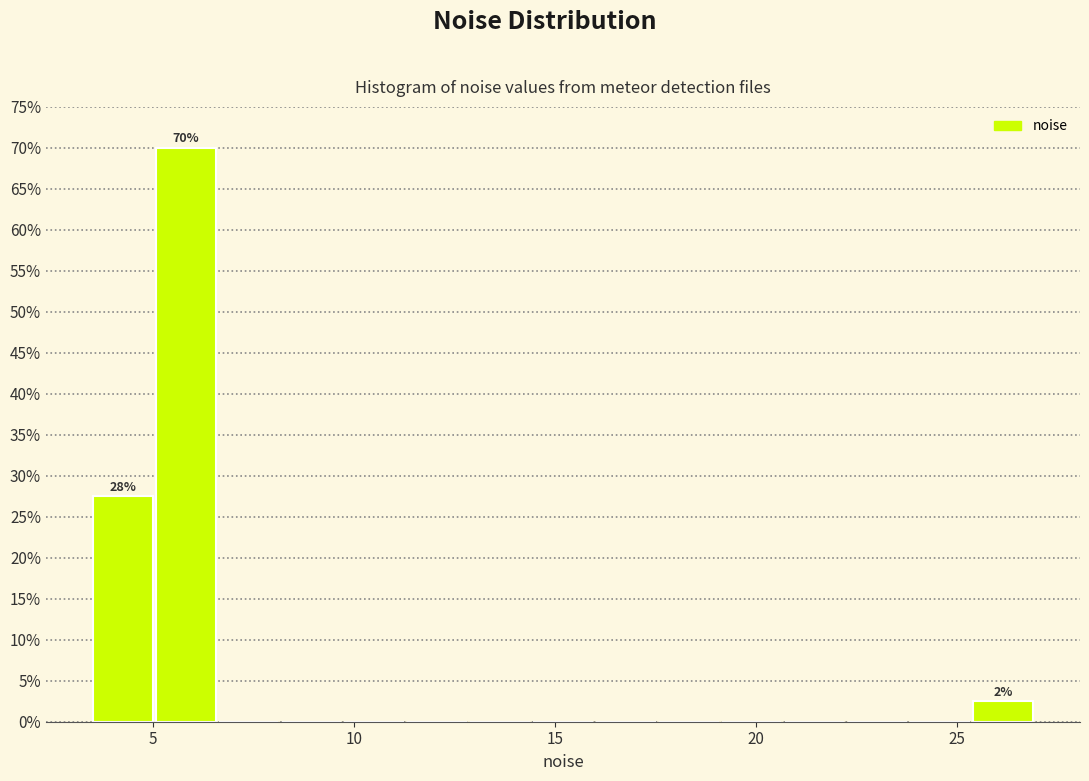

Read against the x-axis, roughly where is the centre of the tallest bar?

6.0